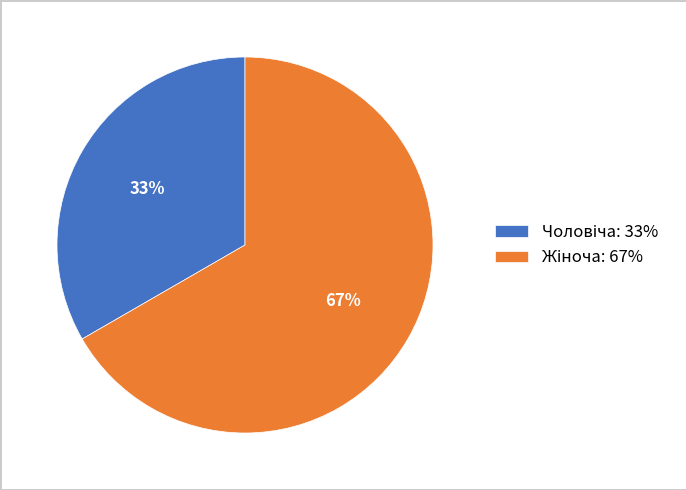

Does any single category account for the majority?

Yes